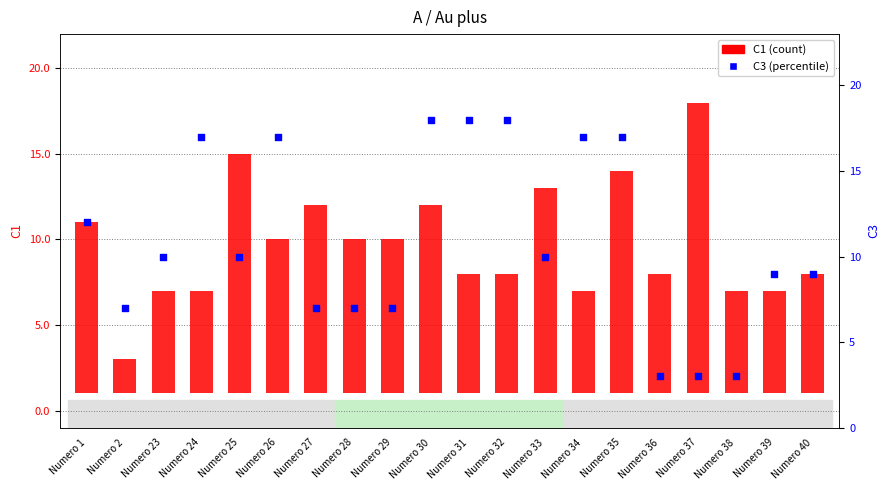

Is the value of C3 at Numero 38 greater than the value of C1 at Numero 33?

No